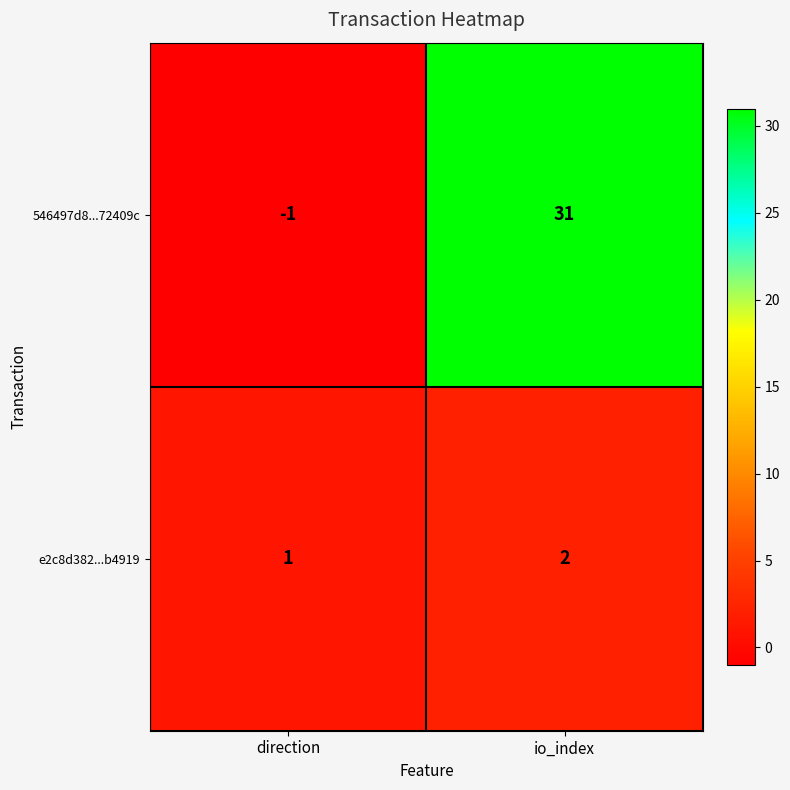

Is it true that e2c8d382...b4919 equals 0 at direction?

False